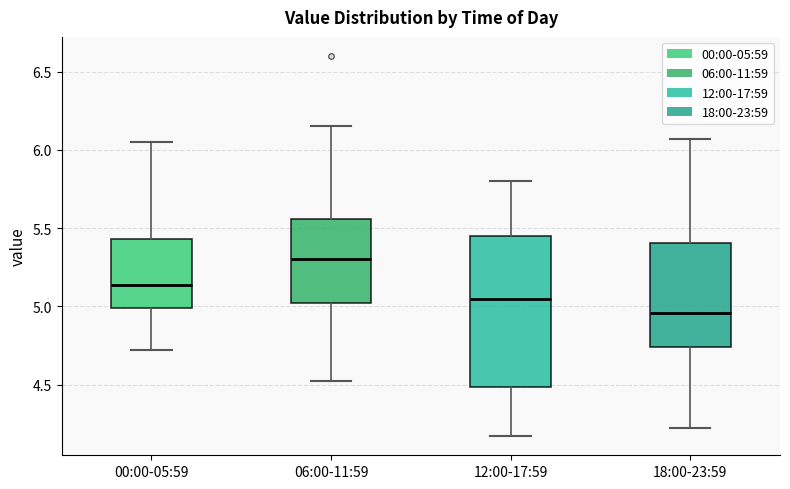

Which box's median line is the highest?

06:00-11:59